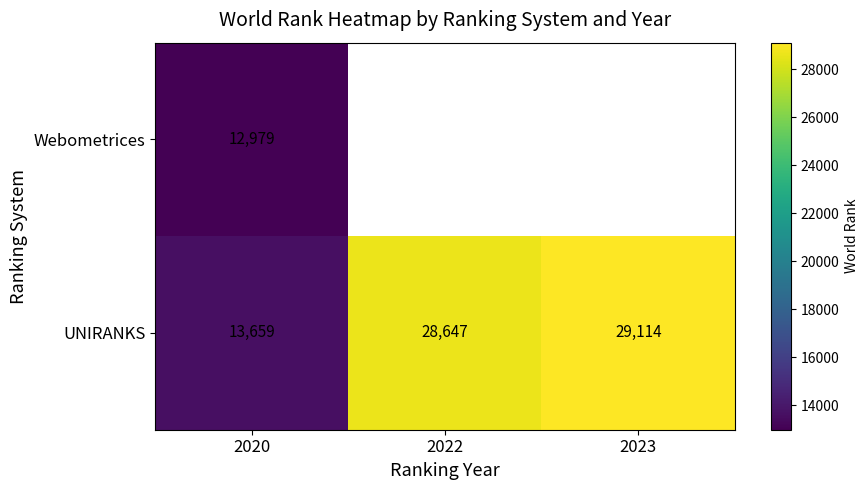

Which category has the lowest value across all series?

2020